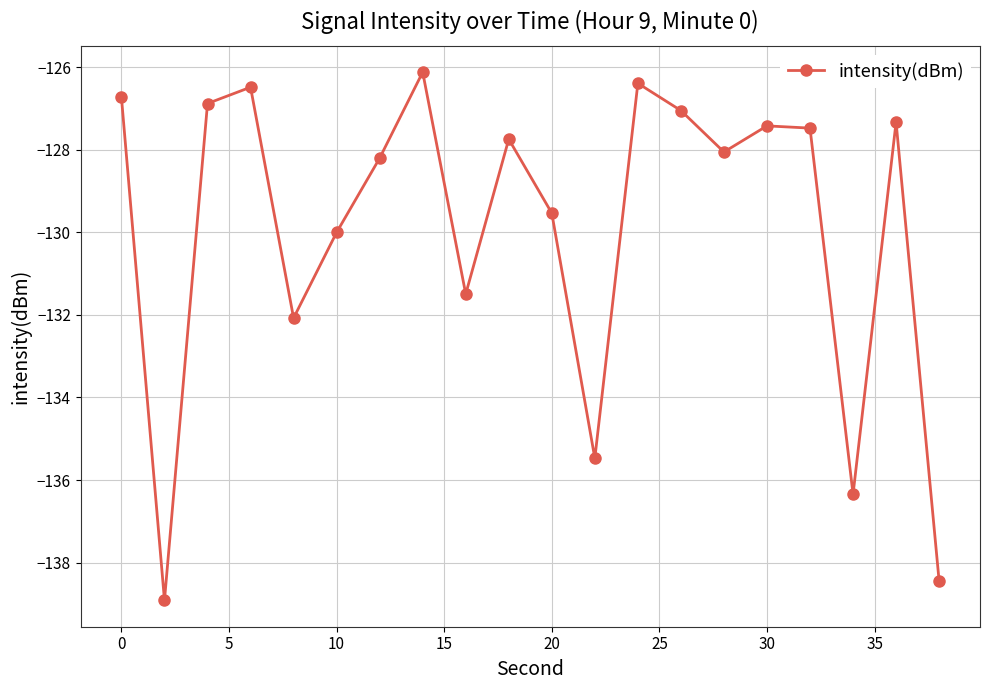

What is the value of the 7th point from the left?

-128.2